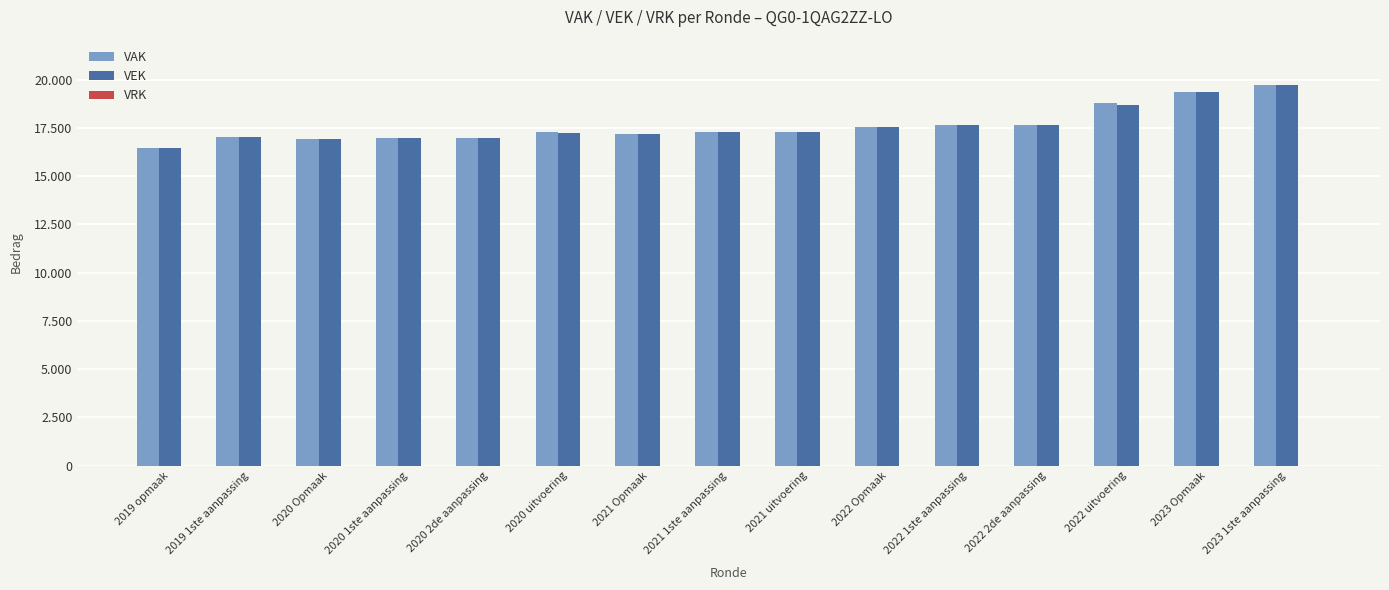

Which category has the highest value across all series?

2023 1ste aanpassing